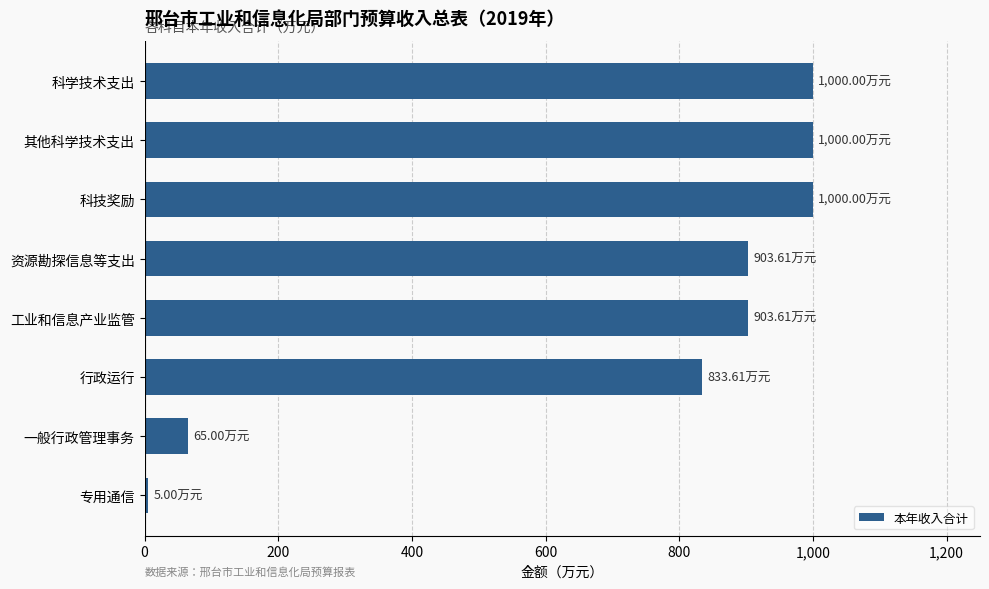

What is the label of the 3rd bar from the top?

科技奖励